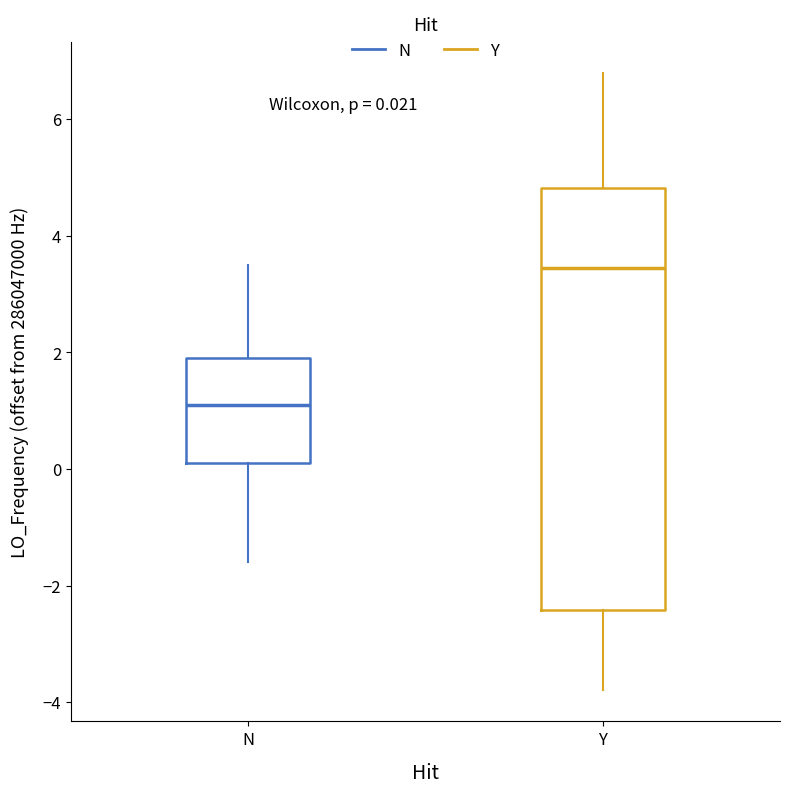

Which box has the highest median line?

Y